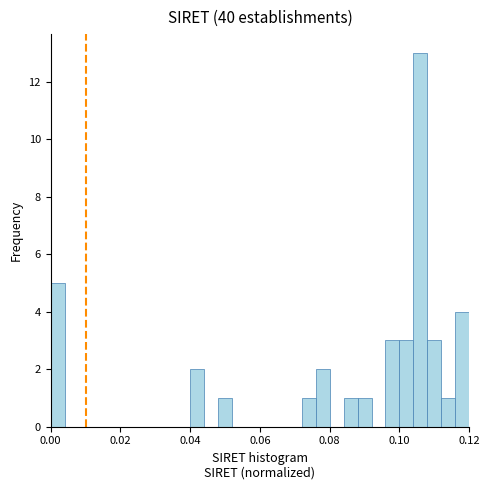

Around what value on the x-axis is the tallest bar? Give the approximate position of its centre, as read against the axis.

0.106